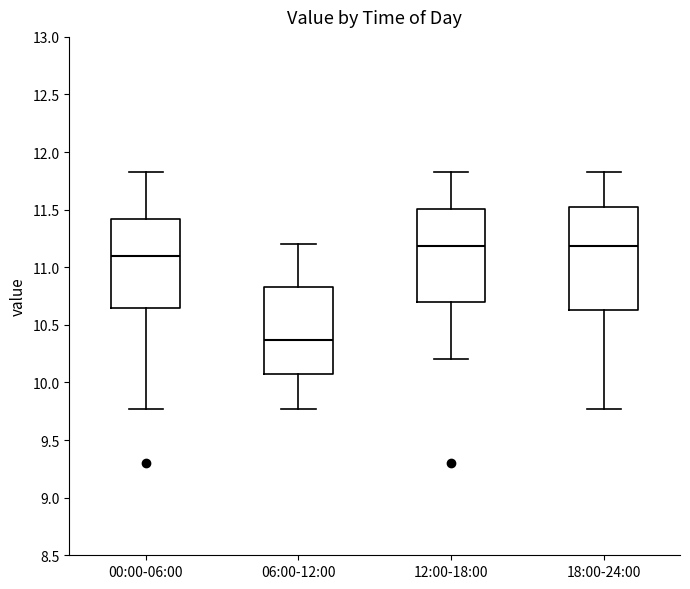

Which box has the lowest median line?

06:00-12:00